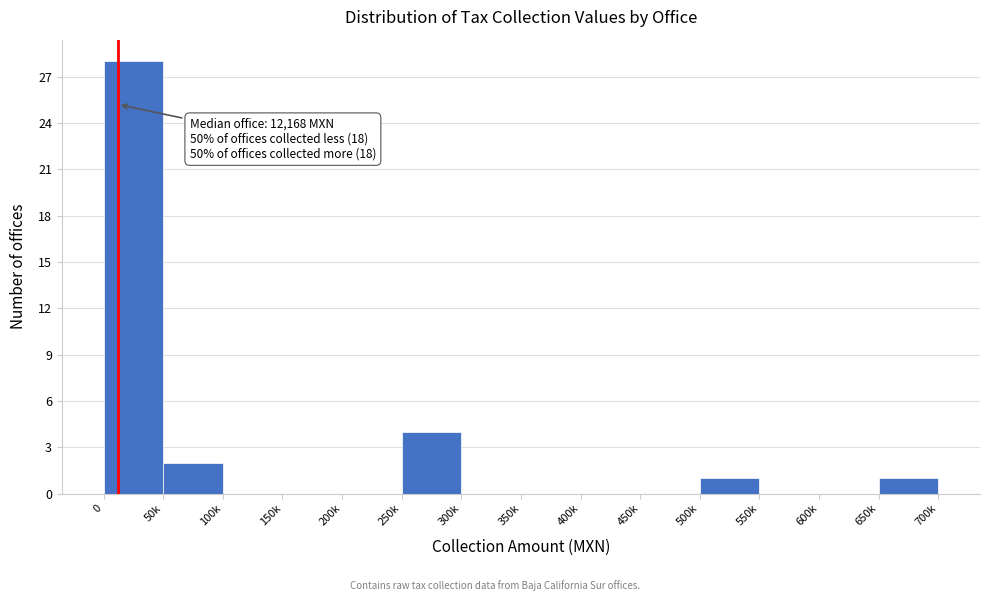

Reading left to right, what are all the values shown in this chart?

0=28	50k=2	100k=0	150k=0	200k=0	250k=4	300k=0	350k=0	400k=0	450k=0	500k=1	550k=0	600k=0	650k=1